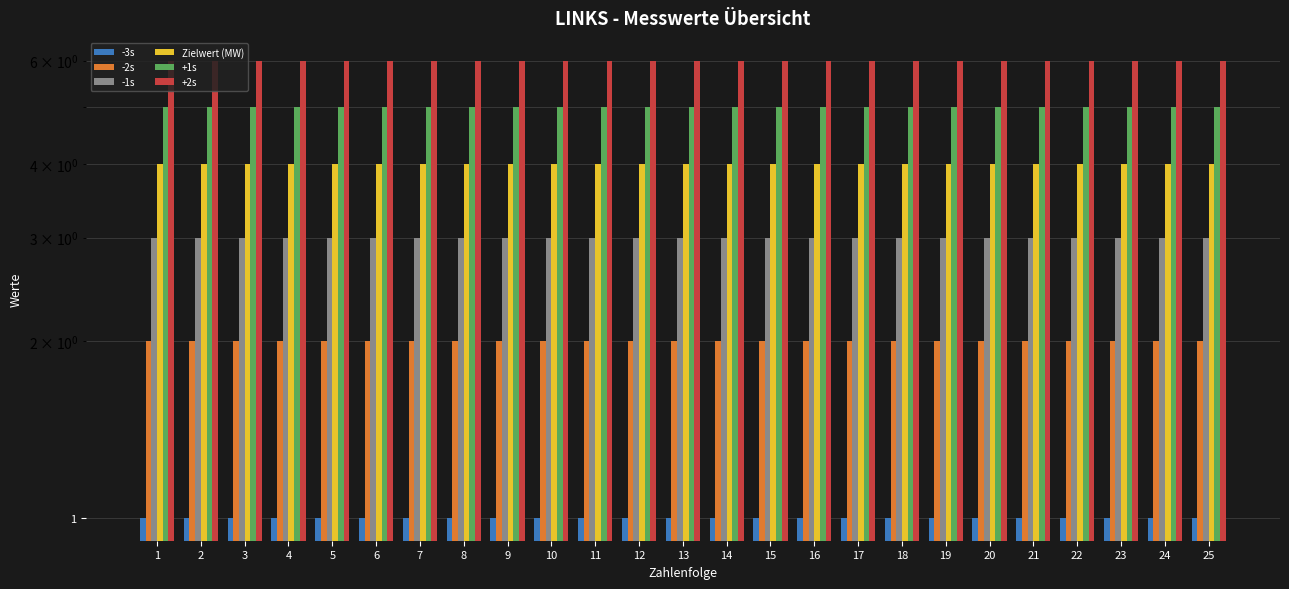

Reading left to right, extract all data points from this chart.

-3s: 1	1	1	1	1	1	1	1	1	1	1	1	1	1	1	1	1	1	1	1	1	1	1	1	1
-2s: 2	2	2	2	2	2	2	2	2	2	2	2	2	2	2	2	2	2	2	2	2	2	2	2	2
-1s: 3	3	3	3	3	3	3	3	3	3	3	3	3	3	3	3	3	3	3	3	3	3	3	3	3
Zielwert (MW): 4	4	4	4	4	4	4	4	4	4	4	4	4	4	4	4	4	4	4	4	4	4	4	4	4
+1s: 5	5	5	5	5	5	5	5	5	5	5	5	5	5	5	5	5	5	5	5	5	5	5	5	5
+2s: 6	6	6	6	6	6	6	6	6	6	6	6	6	6	6	6	6	6	6	6	6	6	6	6	6